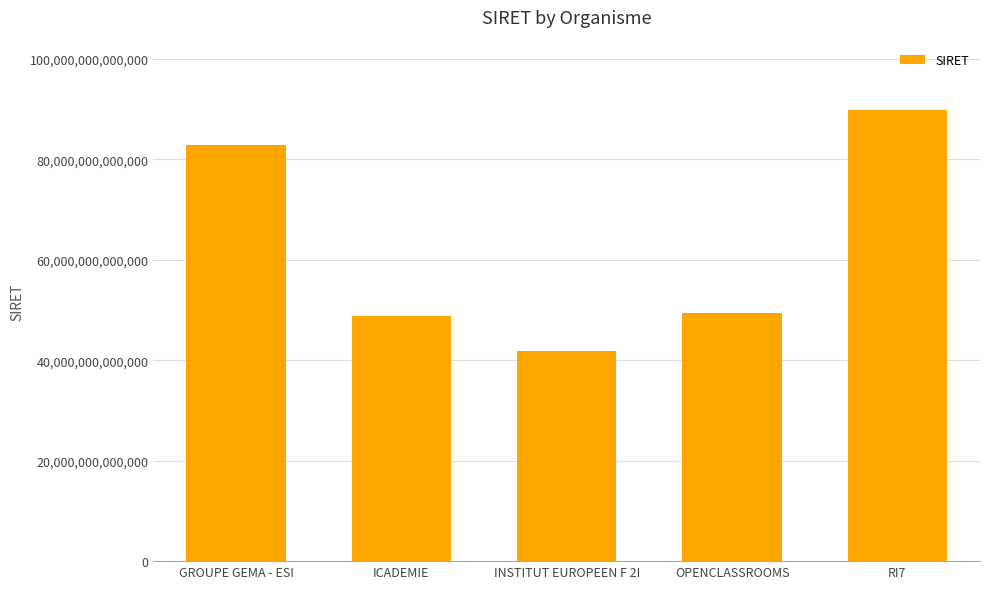

What is the difference between the second highest and minimum values?

41051162799982